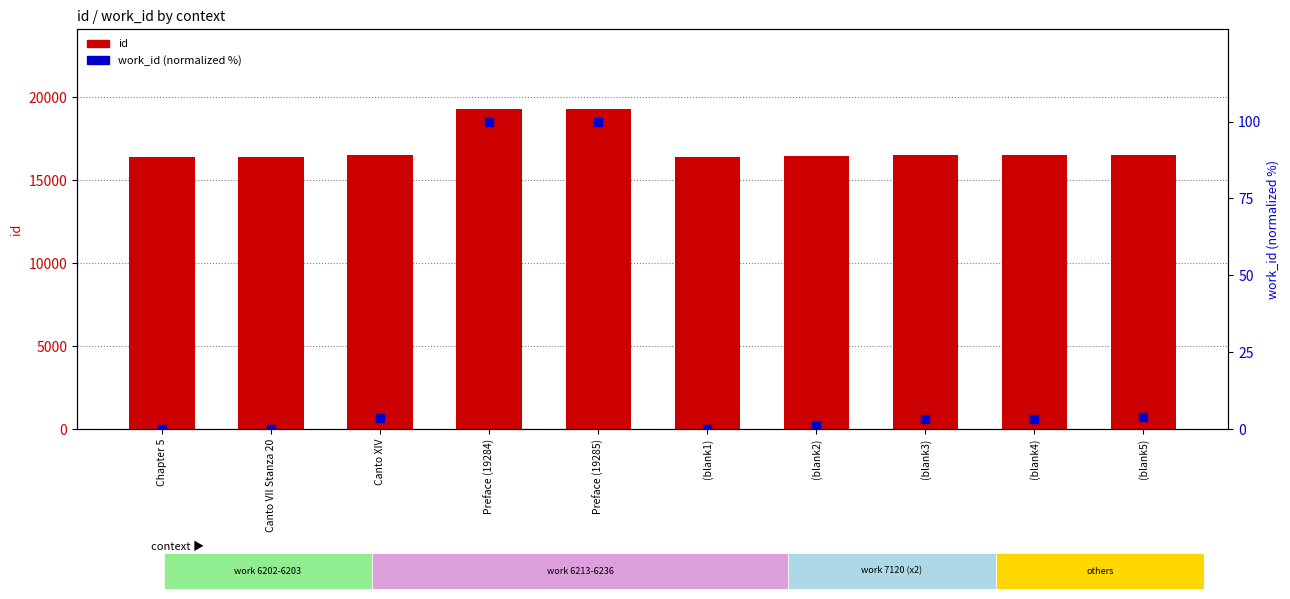

What are all the series names shown in the legend?

id, work_id (normalized %)